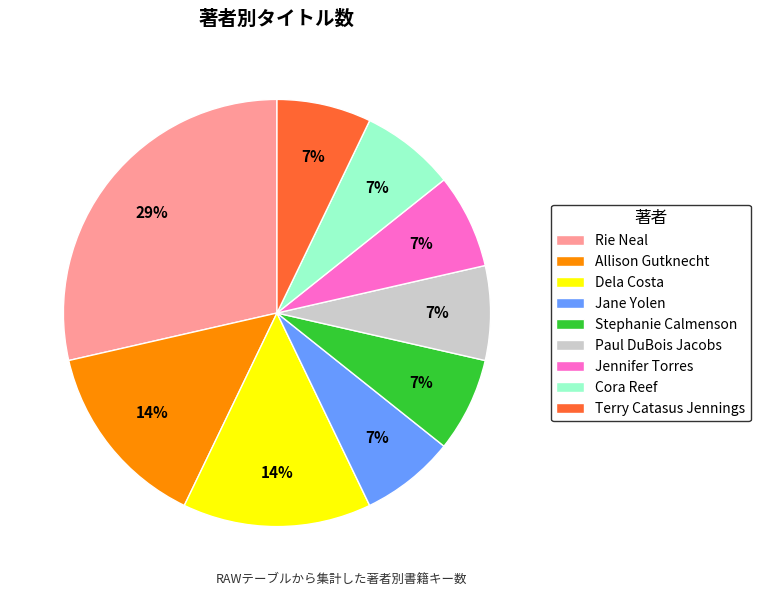

What is the largest slice in the pie chart?

Rie Neal